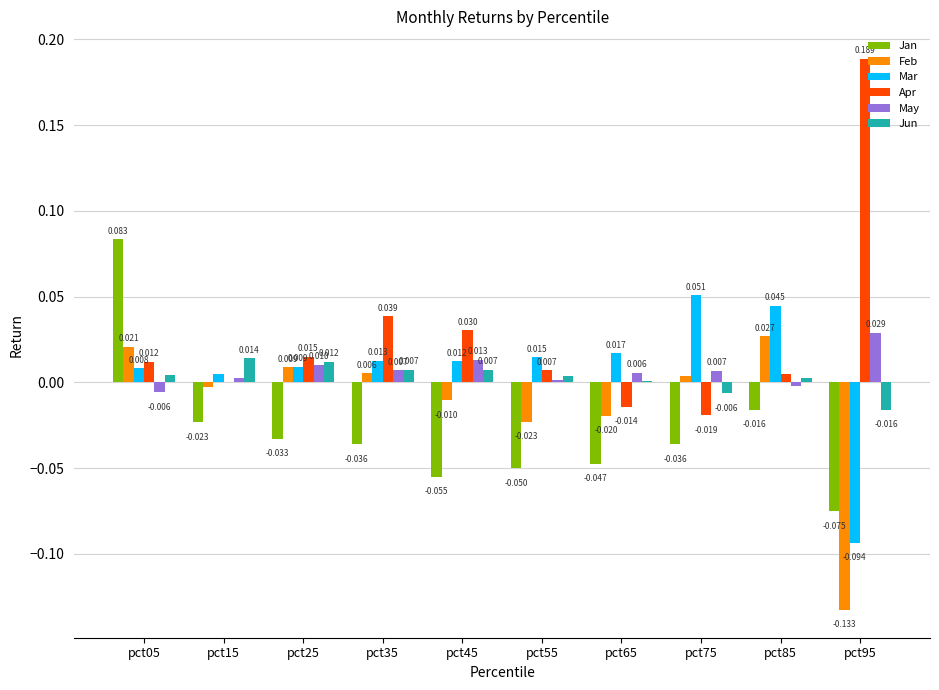

Between pct15 and pct55, which series saw the biggest shift?

Jan